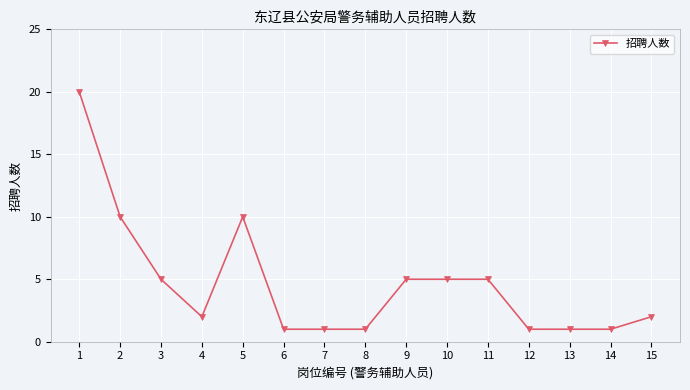

True or false: the data shows 10 at 5.

True